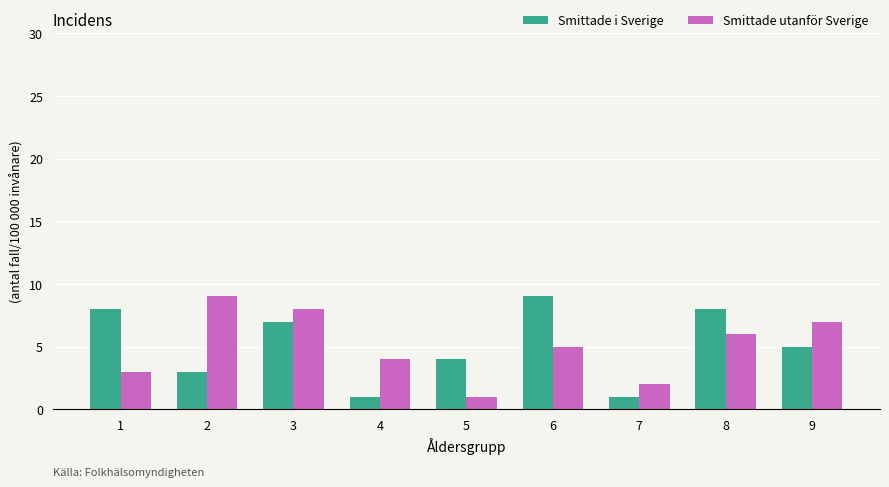

Reading left to right, extract all data points from this chart.

Smittade i Sverige: 1=8	2=3	3=7	4=1	5=4	6=9	7=1	8=8	9=5
Smittade utanför Sverige: 1=3	2=9	3=8	4=4	5=1	6=5	7=2	8=6	9=7